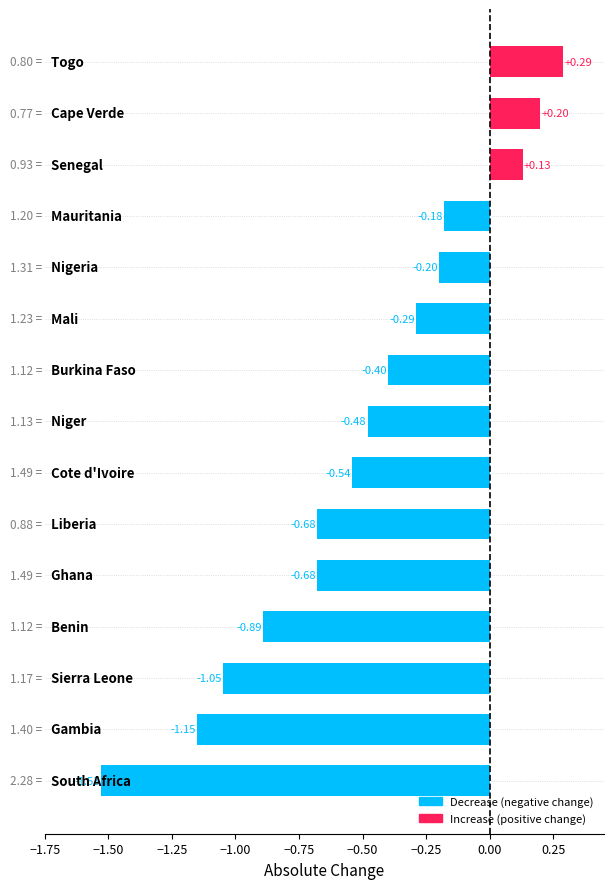

What is the difference between the maximum and second lowest values?

1.4